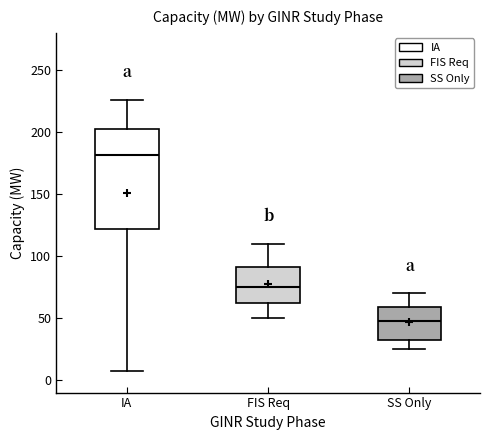

Reading left to right, transcribe this box plot: for each box, give where its median line is, the range the box spans, and where its two whiskers end, as read against the y-axis. The values are not printed on the chart, so give them approximately, as read against the axis.

IA: median 180, box 120 to 200, whiskers 5 to 225
FIS Req: median 75, box 65 to 90, whiskers 50 to 110
SS Only: median 50, box 35 to 60, whiskers 25 to 70